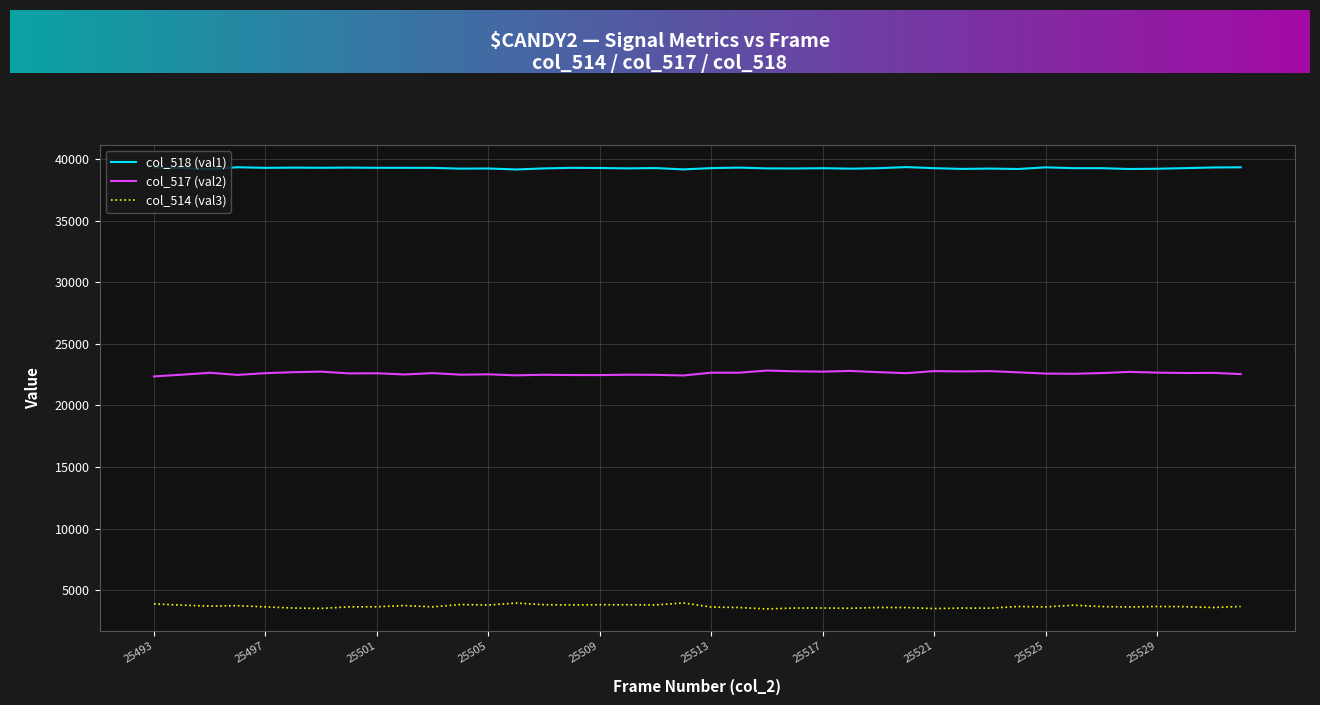

List the series in order of their overall mean, highest first.

col_518 (val1), col_517 (val2), col_514 (val3)